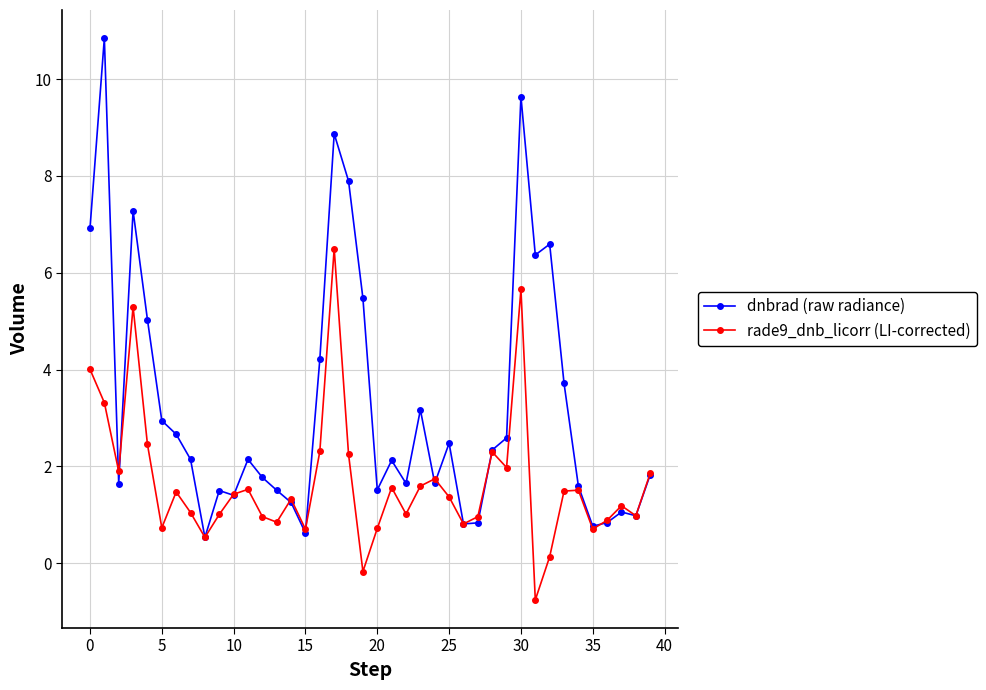

Which series has the largest total across all categories?

dnbrad (raw radiance)